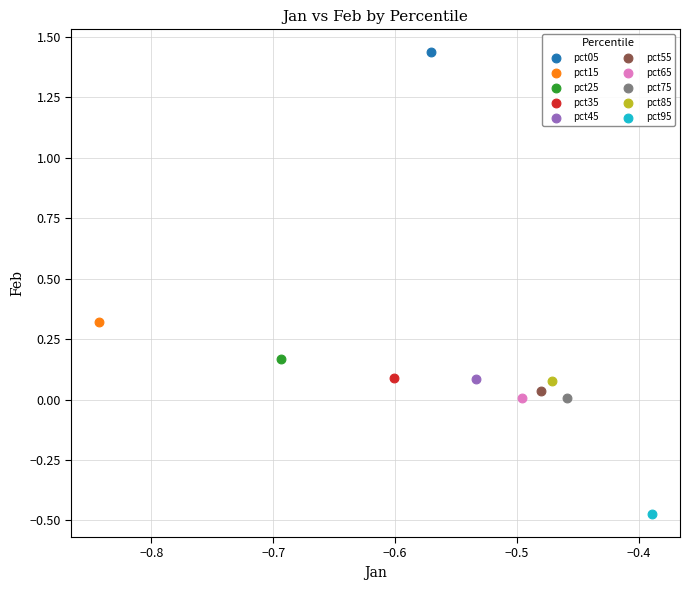

What are all the series names shown in the legend?

pct05, pct15, pct25, pct35, pct45, pct55, pct65, pct75, pct85, pct95